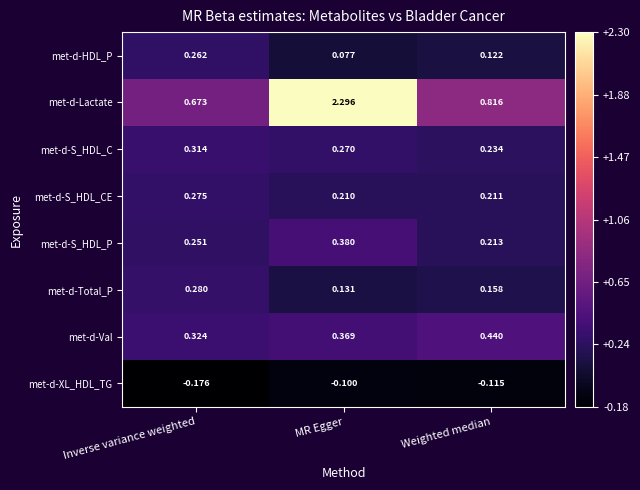

List the labels in order of met-d-Lactate value, smallest first.

Inverse variance weighted, Weighted median, MR Egger